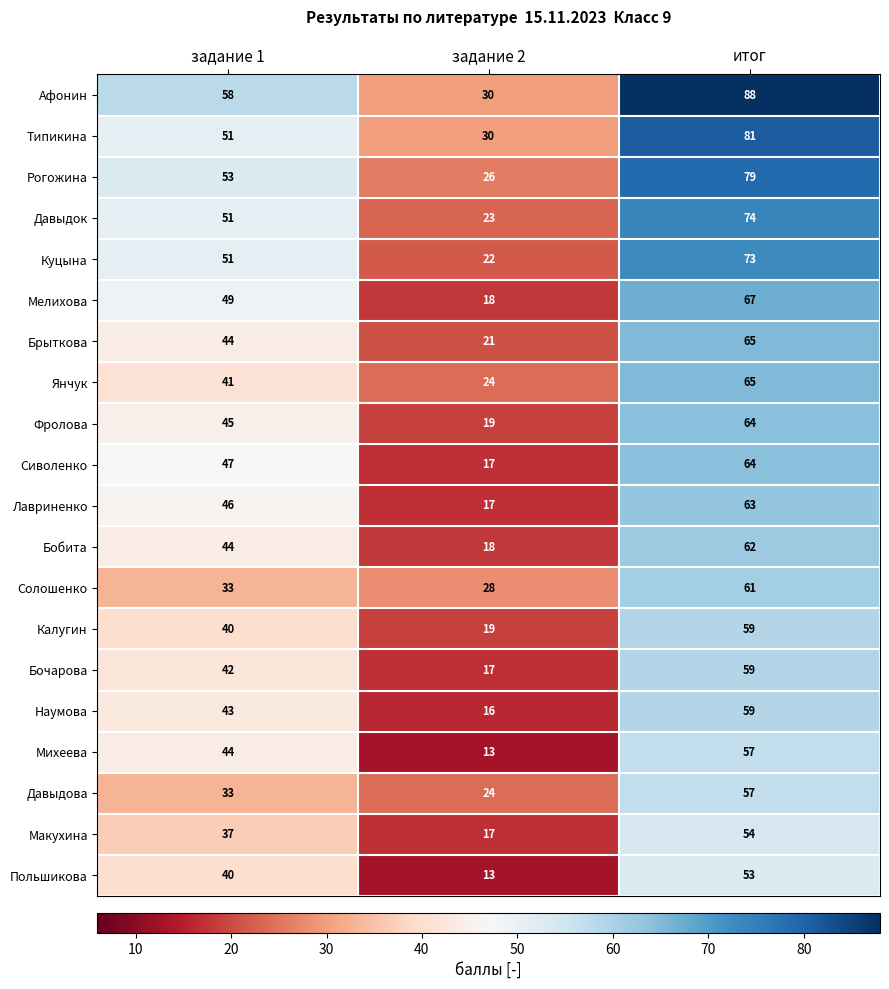

The Бобита series shows 25 at задание 1. True or false?

False